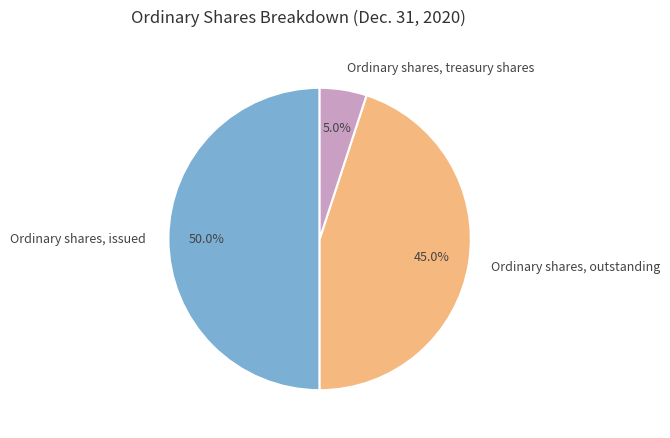

To the nearest percent, what is the combined percentage of Ordinary shares, outstanding and Ordinary shares, issued?

95%